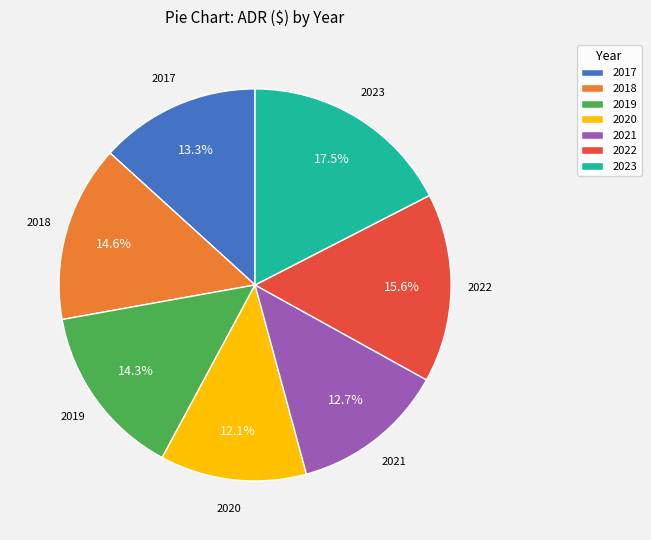

Is 2023 the majority of the pie?

No